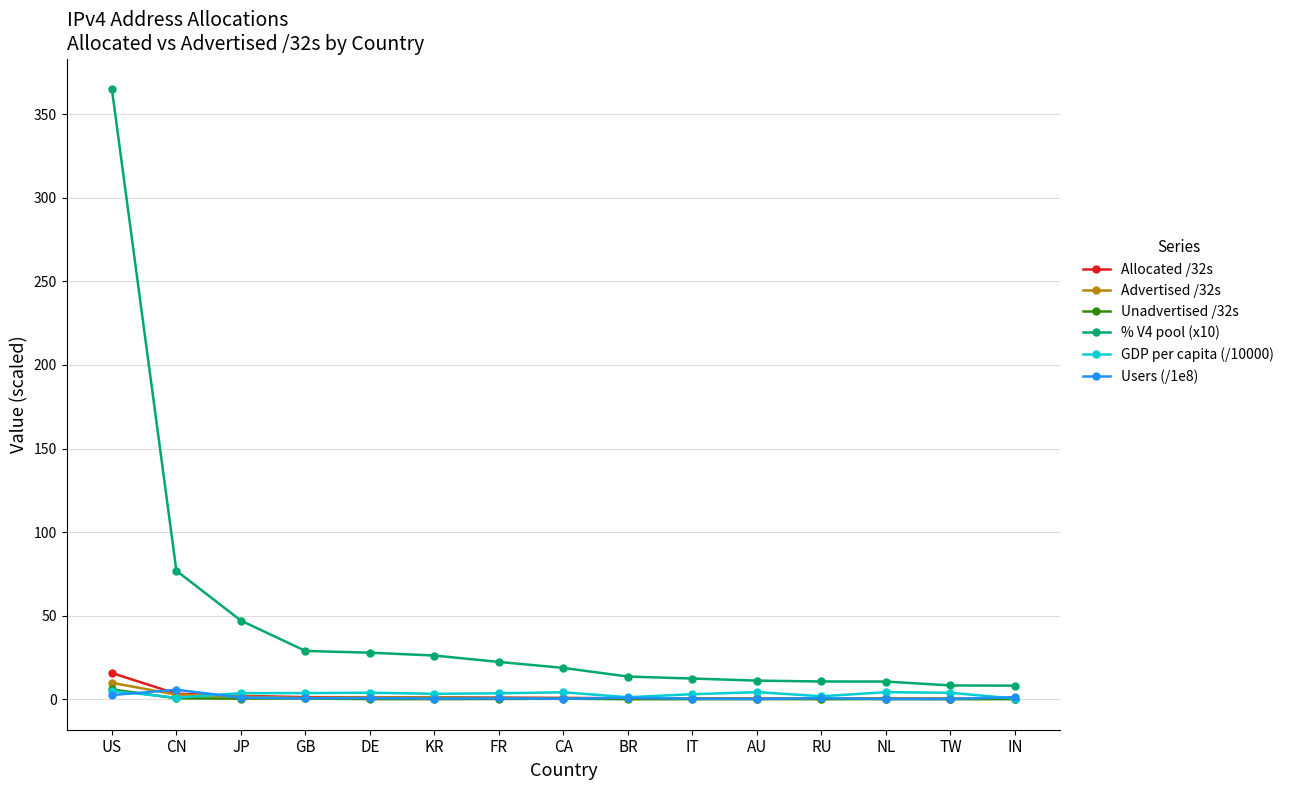

At which label does % V4 pool (x10) first exceed 18?

US